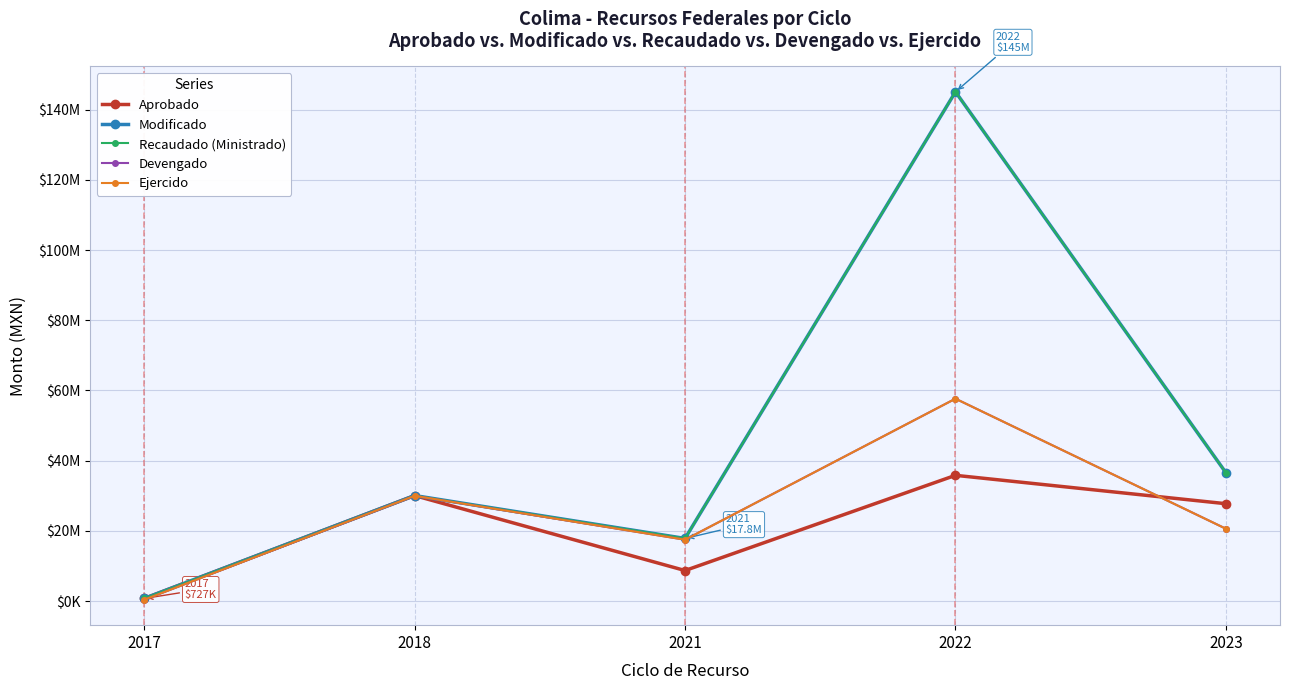

What is the total value across all series at 2018?

150147180.7